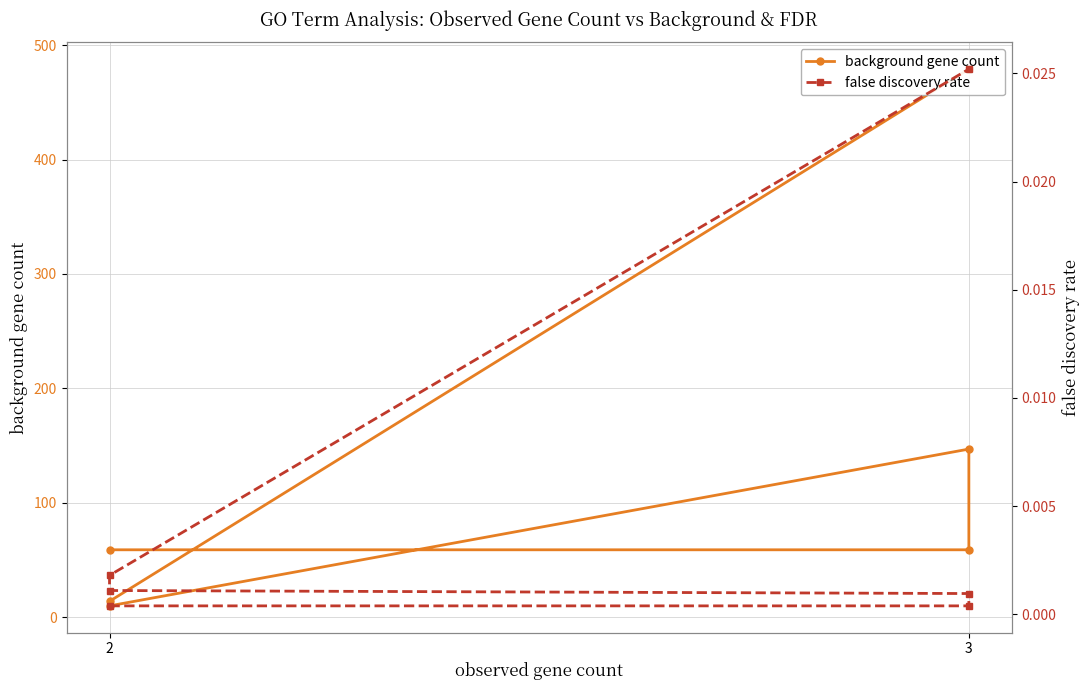

True or false: background gene count and false discovery rate cross at least once.

False